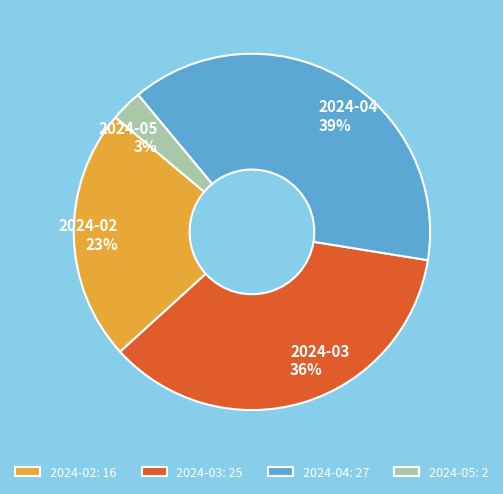

Which has a higher value, 2024-03 or 2024-04?

2024-04